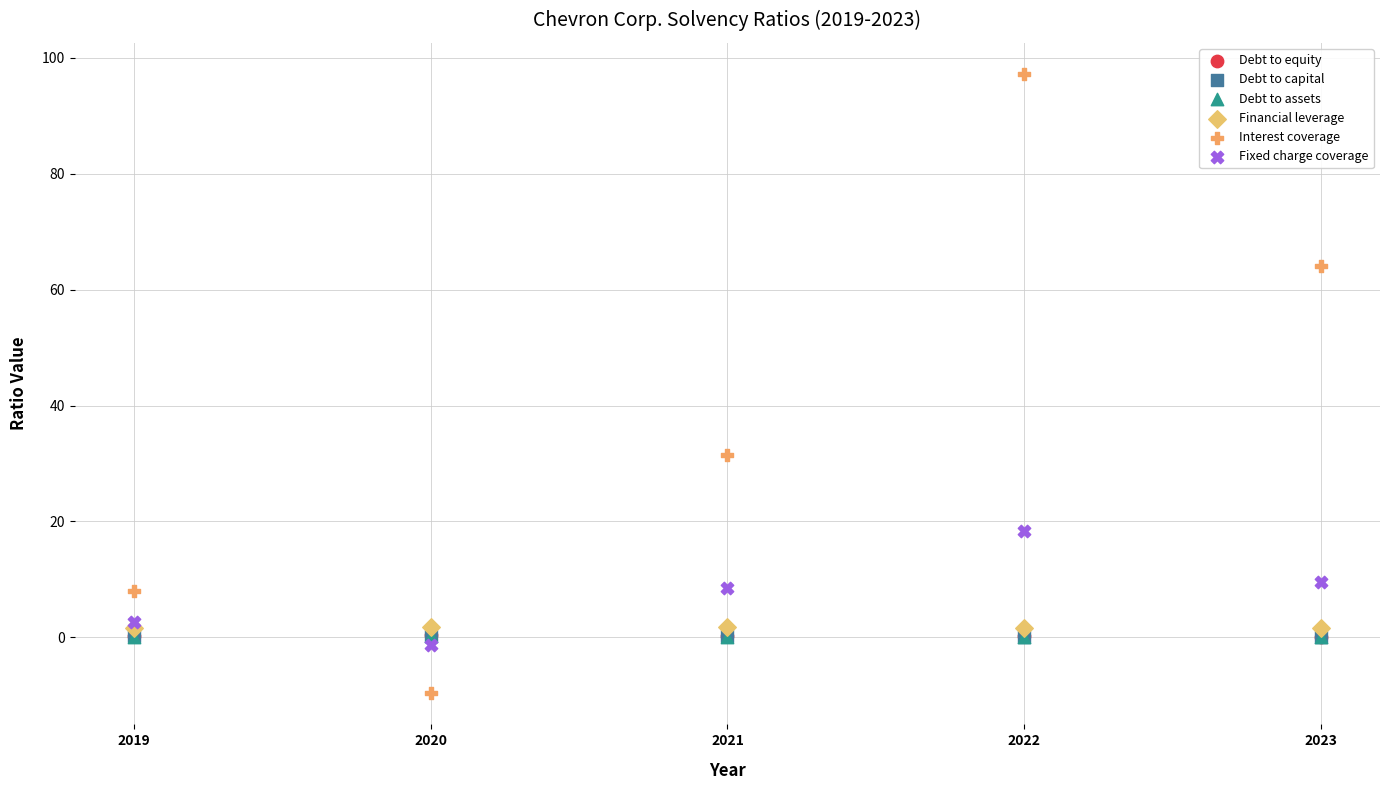

What are all the series names shown in the legend?

Debt to equity, Debt to capital, Debt to assets, Financial leverage, Interest coverage, Fixed charge coverage